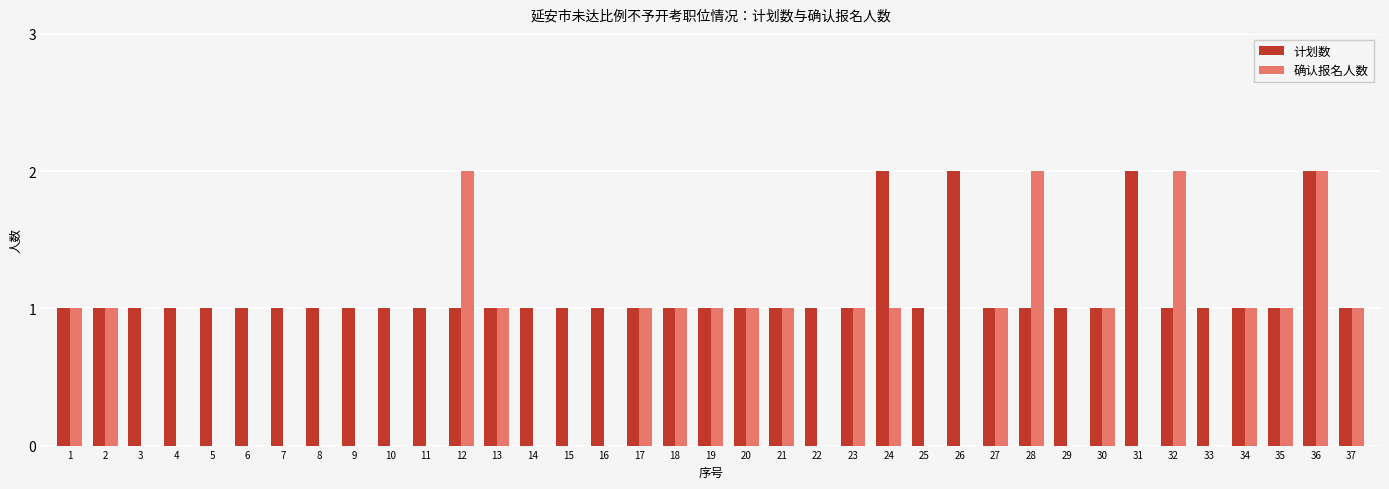

At which category is the sum across all series the highest?

36